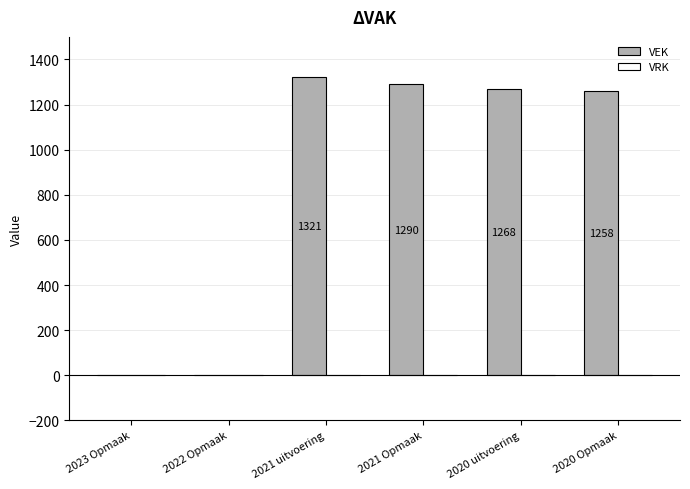

Where does the data first go above 1268?

2021 uitvoering